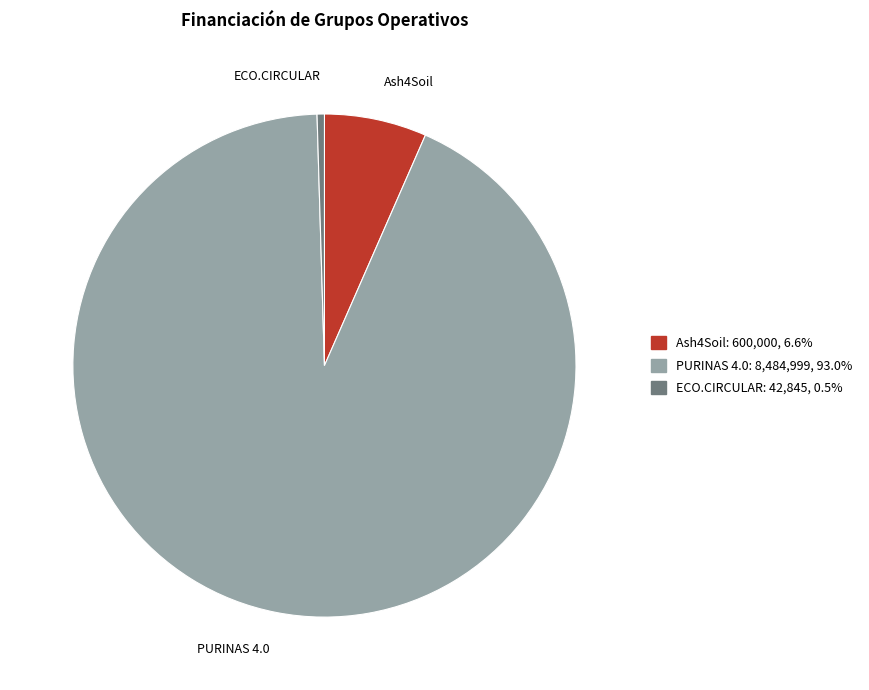

Rank the categories by value from highest to lowest.

PURINAS 4.0, Ash4Soil, ECO.CIRCULAR